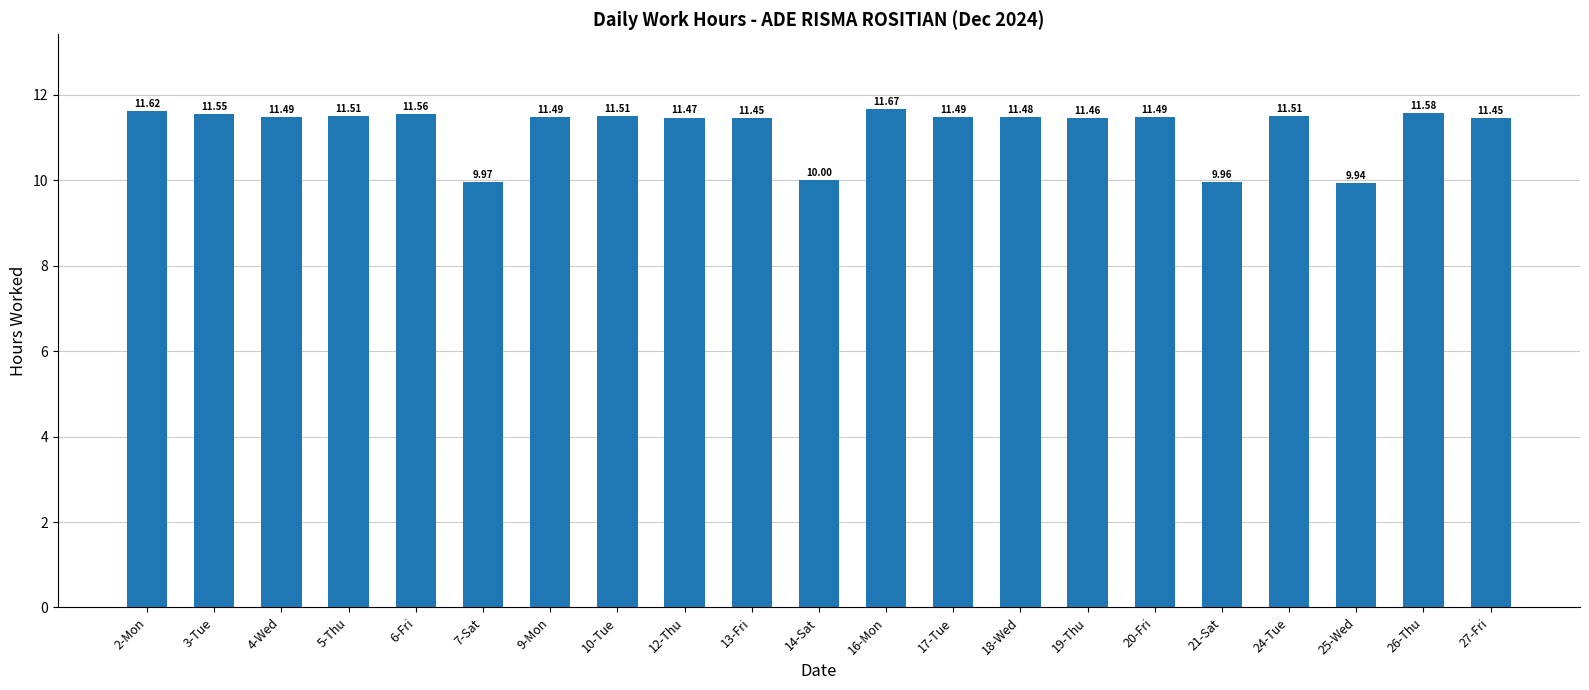

What is the sum of all values?

235.7